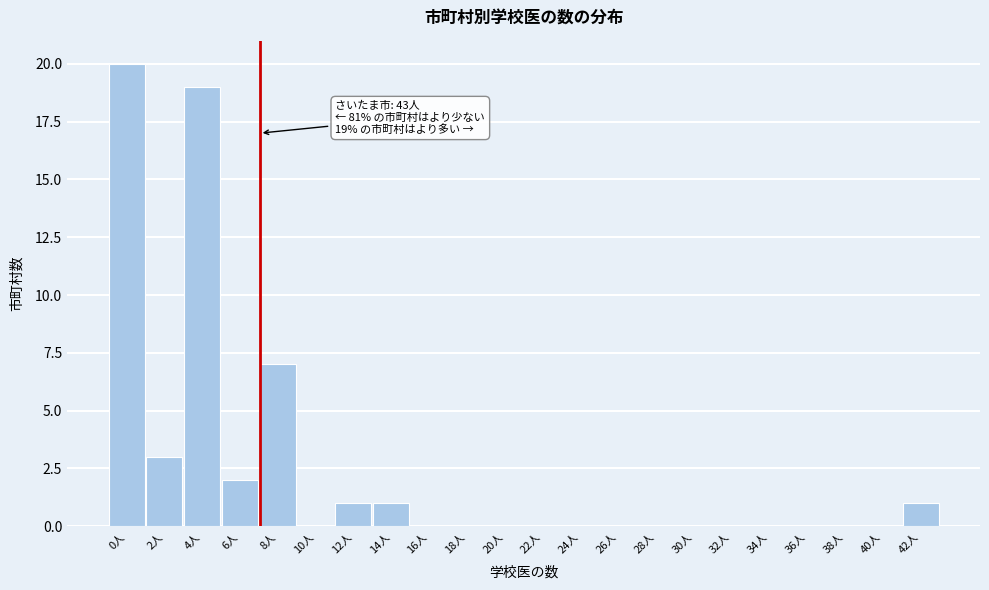

Reading right to left, extract all data points from this chart.

42人=1	40人=0	38人=0	36人=0	34人=0	32人=0	30人=0	28人=0	26人=0	24人=0	22人=0	20人=0	18人=0	16人=0	14人=1	12人=1	10人=0	8人=7	6人=2	4人=19	2人=3	0人=20